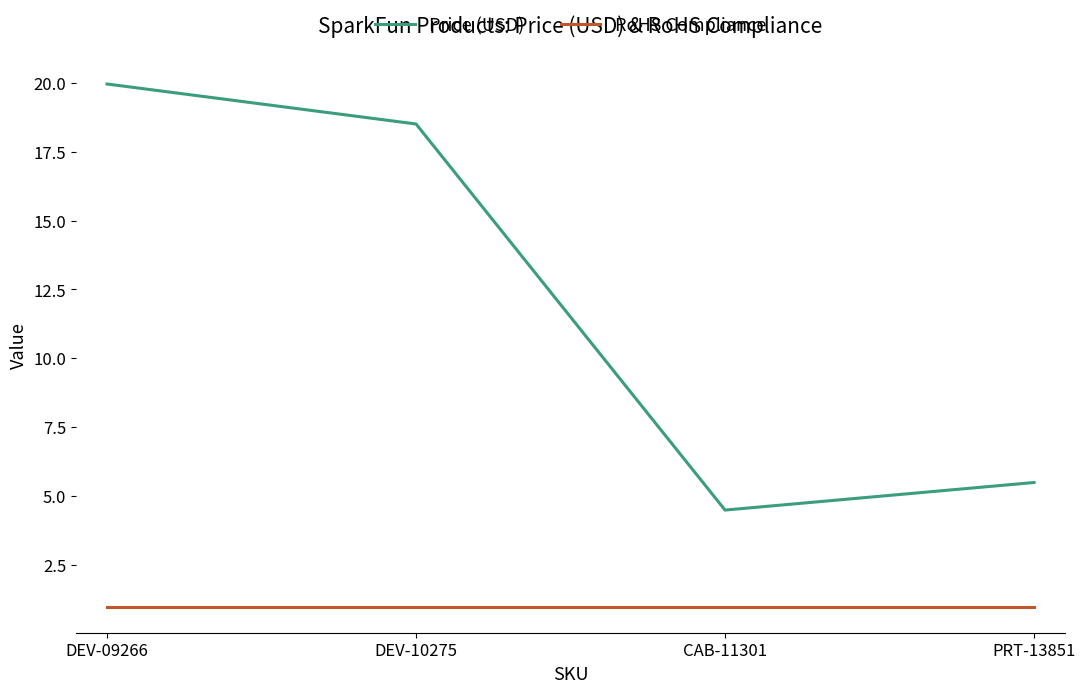

Rank the series by their average value, from highest to lowest.

Price (USD), RoHS Compliance